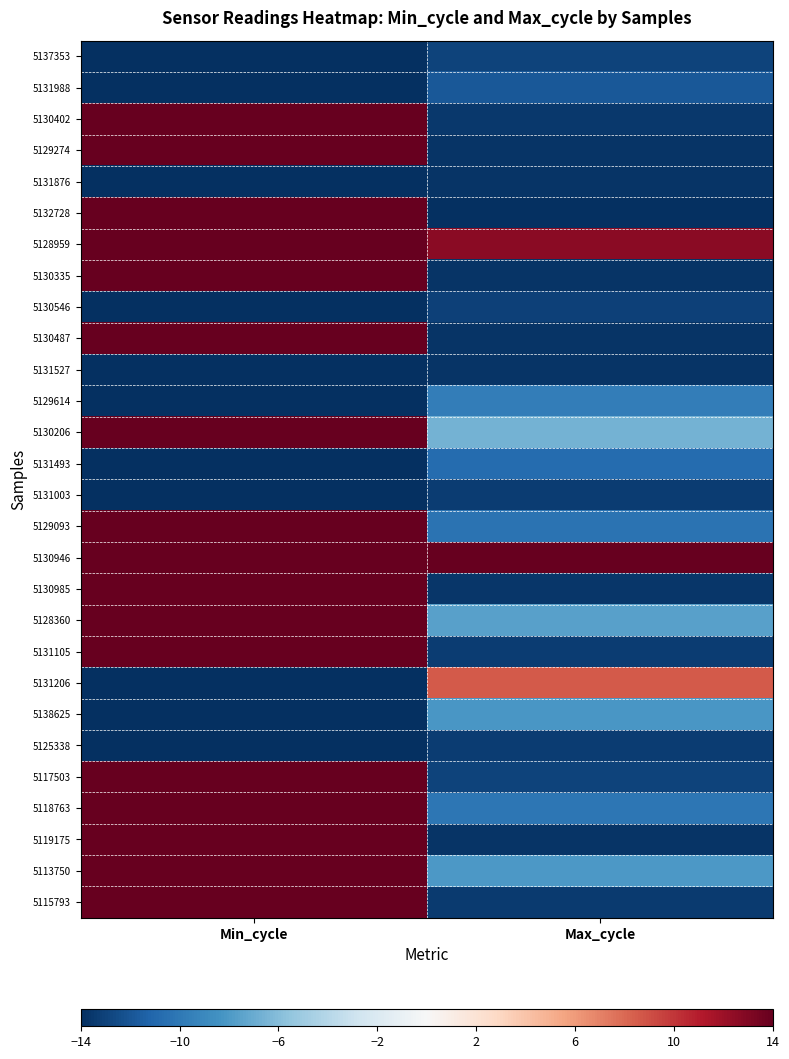

Count the number of data series in this chart.

28